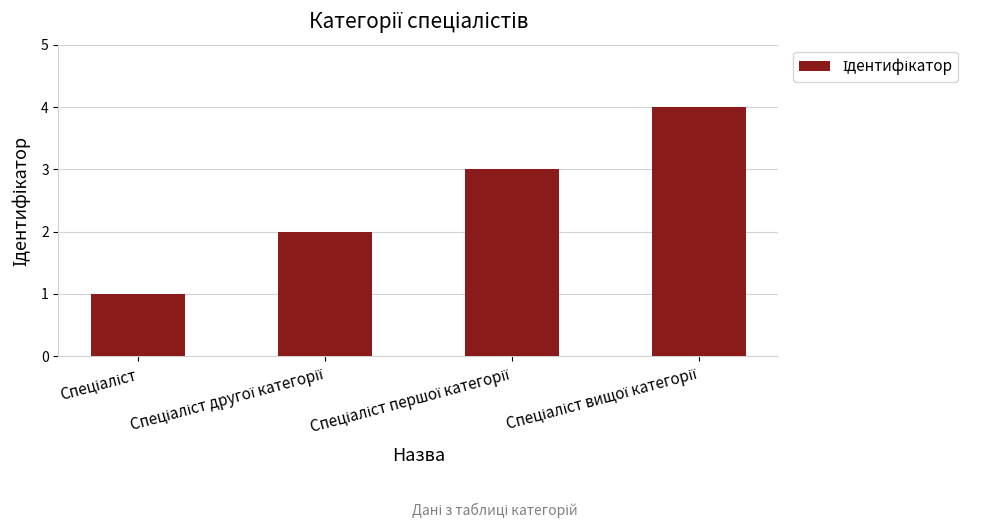

What is the sum of all values?

10